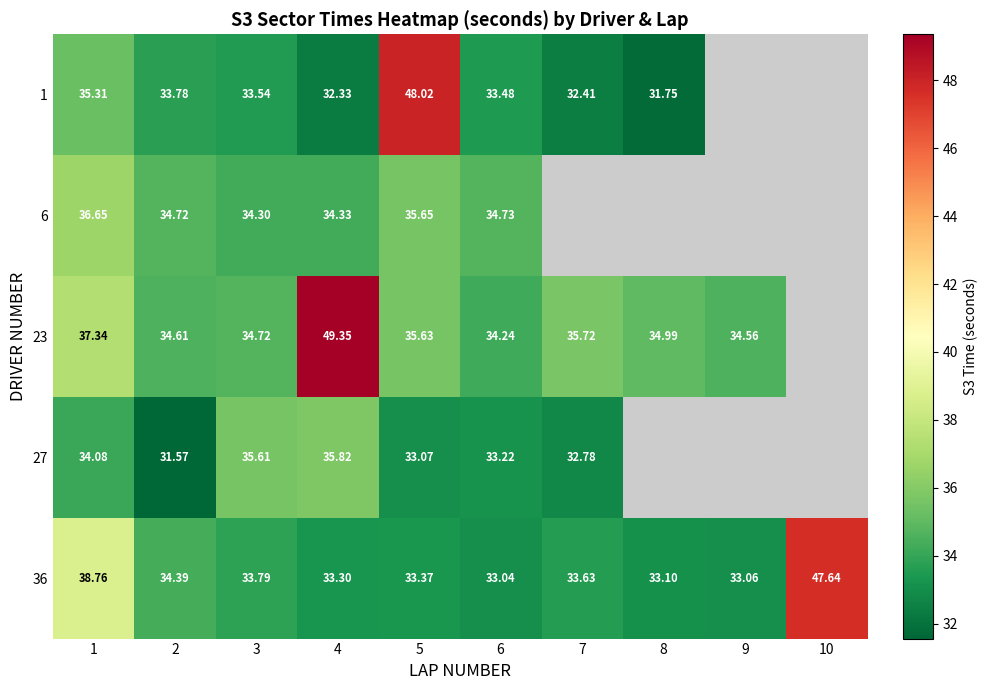

Between 4 and 3, which is larger?

3